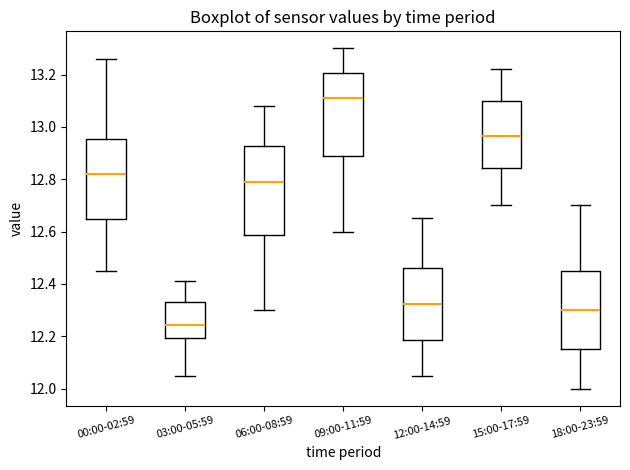

Comparing the boxes themselves (not the whiskers), which one is the tallest?

06:00-08:59